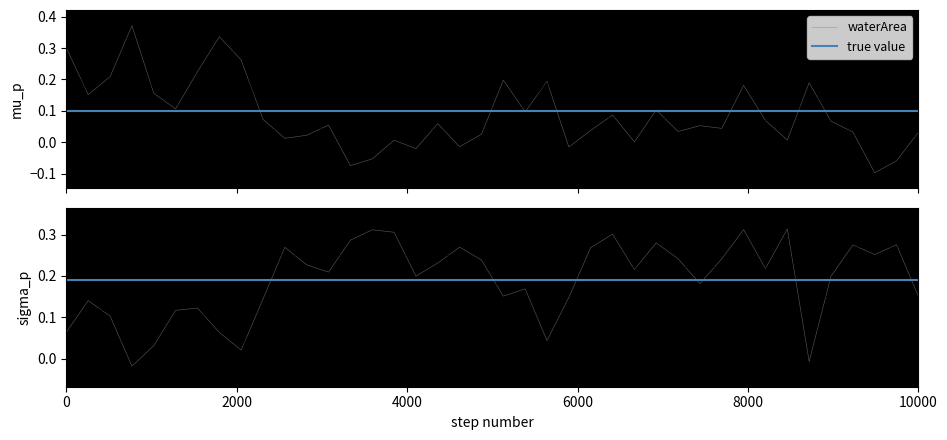

Is it true that landArea equals 0.2 at 1993_03?

False